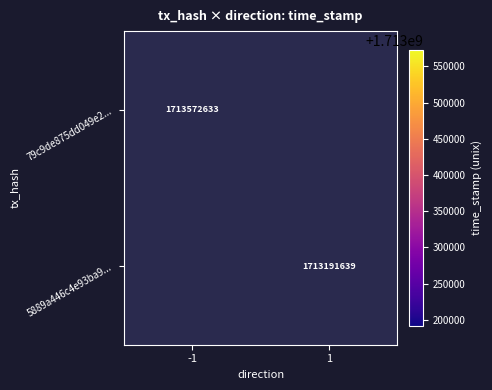

At which category does the chart reach its peak across all series?

-1